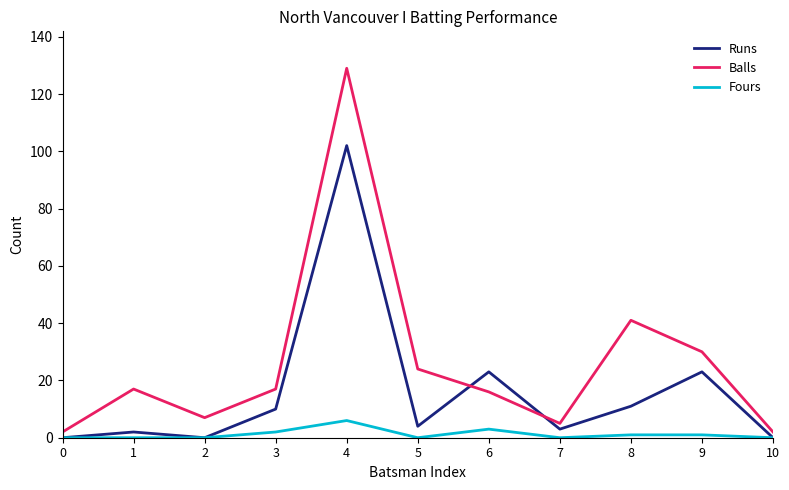

The Runs series shows -59 at 0. True or false?

False